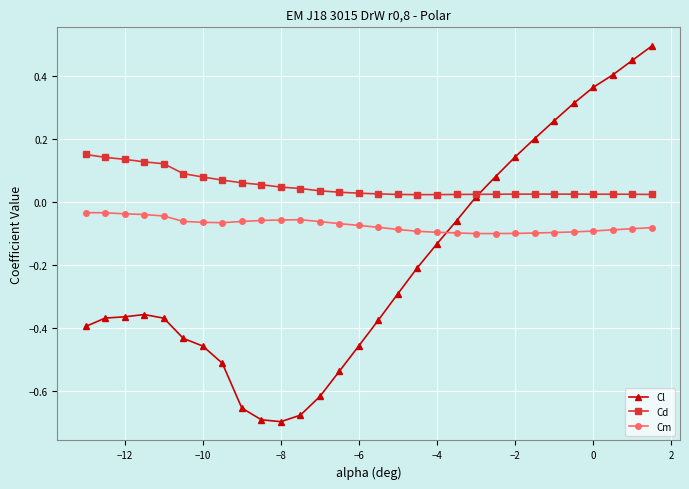

True or false: Cd and Cm intersect in this chart.

False